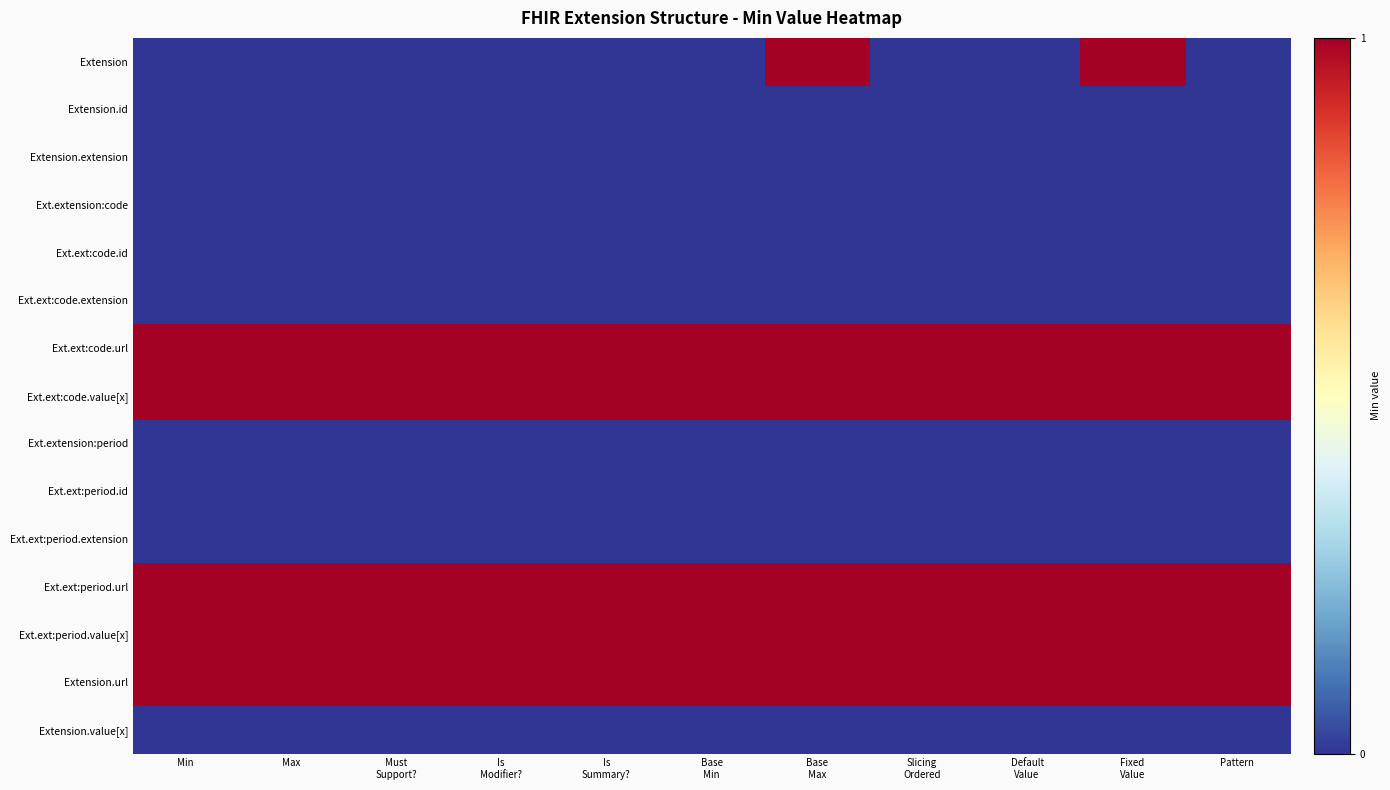

At how many categories does at least one series exceed 0?

11